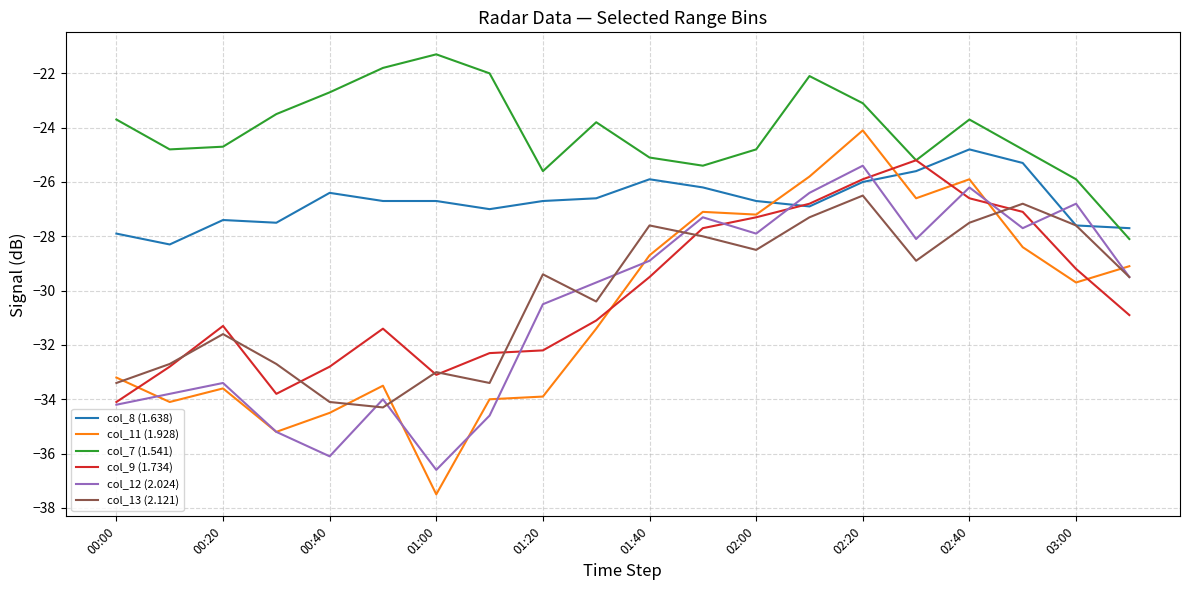

How many intersections are there between col_12 (2.024) and col_8 (1.638)?

4